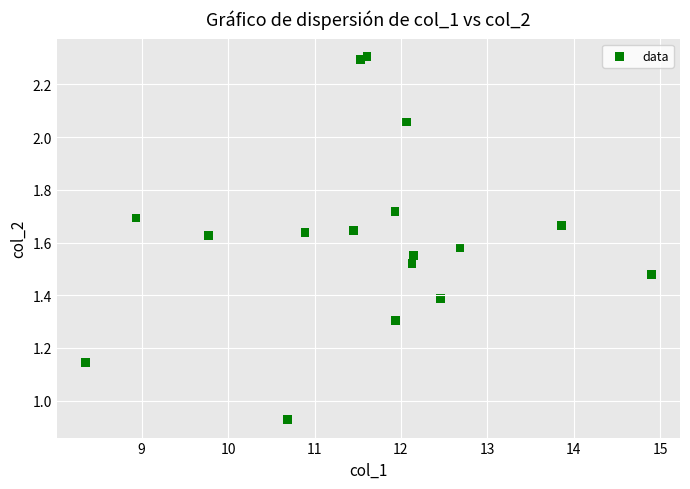

What is the range of X values (max minus min)?

6.6